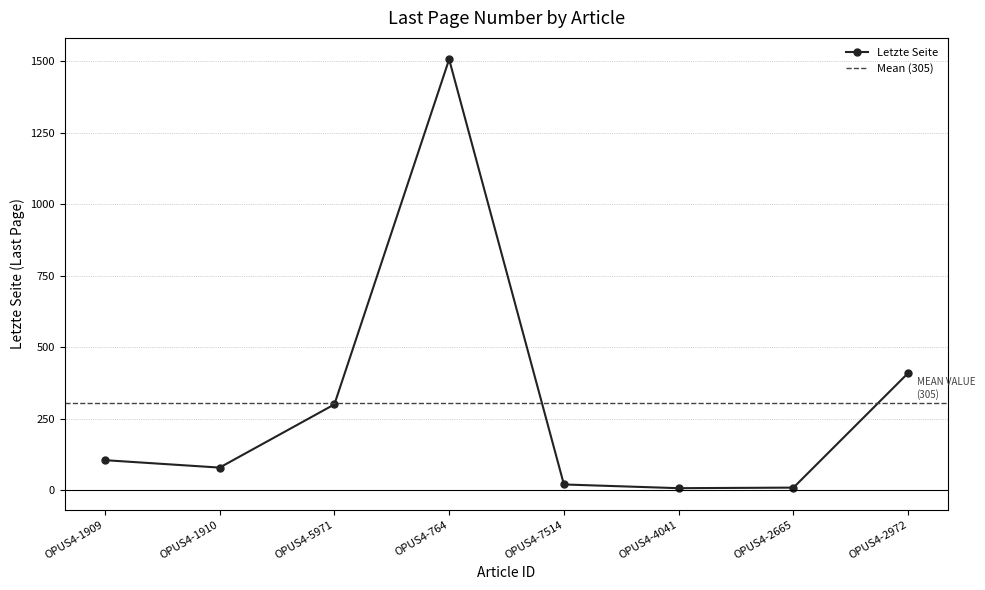

What is the label of the 1st point from the right?

OPUS4-2972